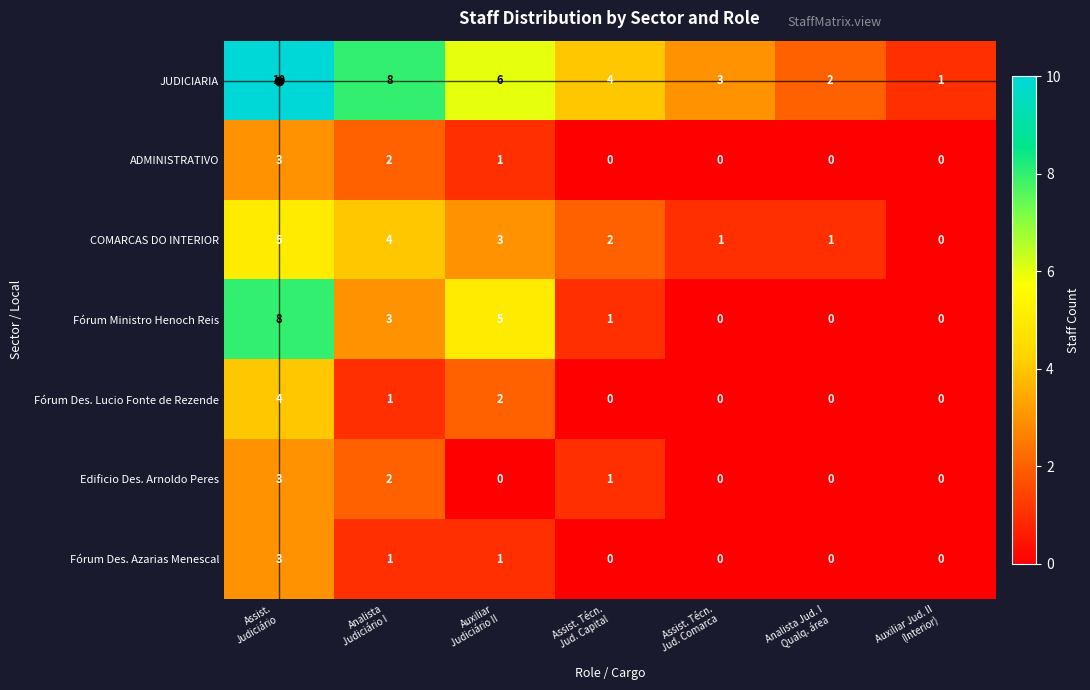

Which series has the largest total across all categories?

JUDICIARIA